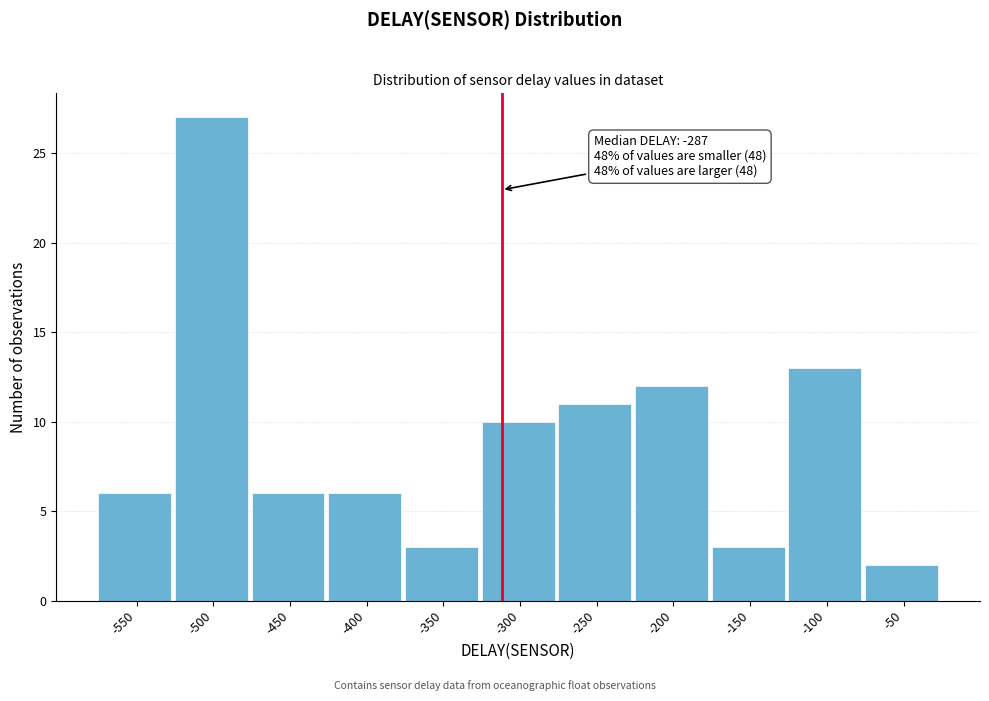

Reading left to right, transcribe all the data shown in this chart.

6	27	6	6	3	10	11	12	3	13	2